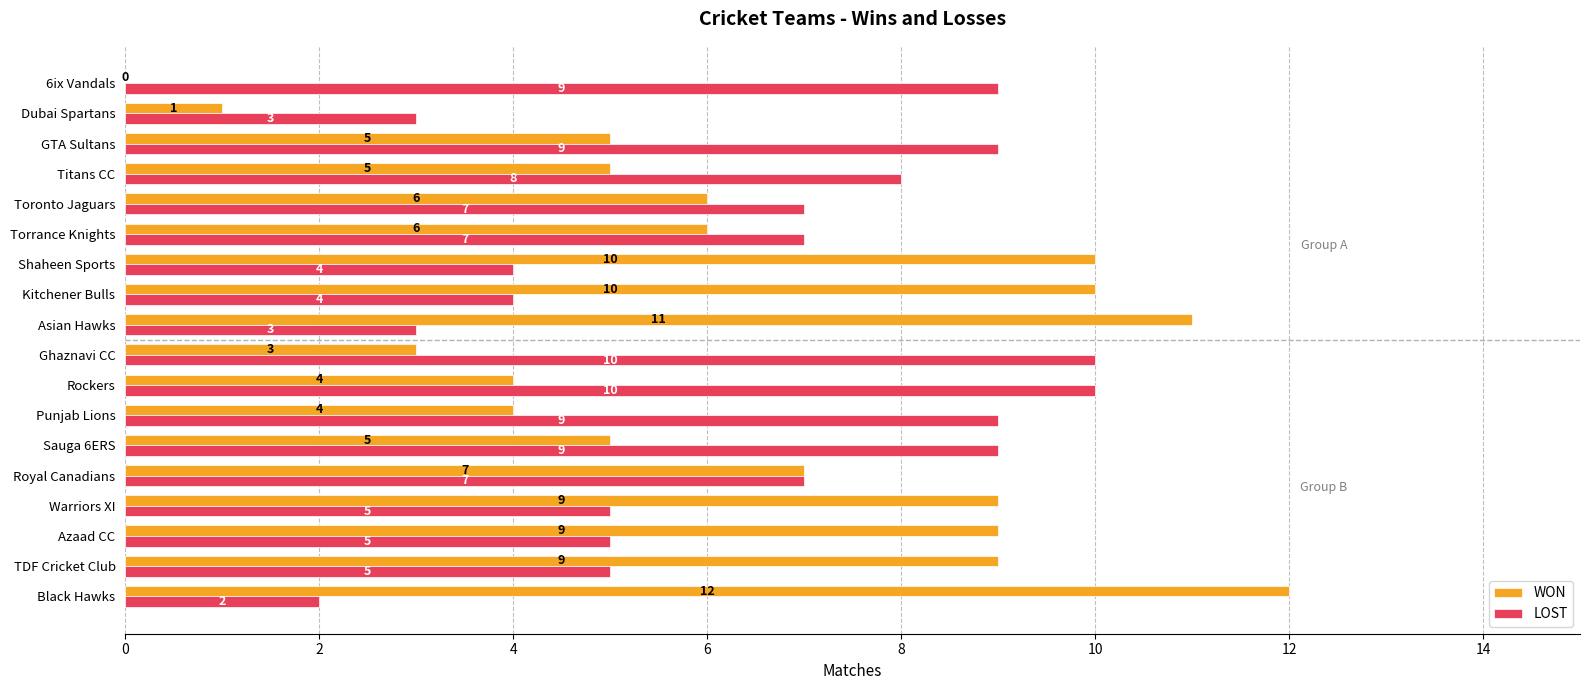

What is the approximate value of WON at Shaheen Sports?

10